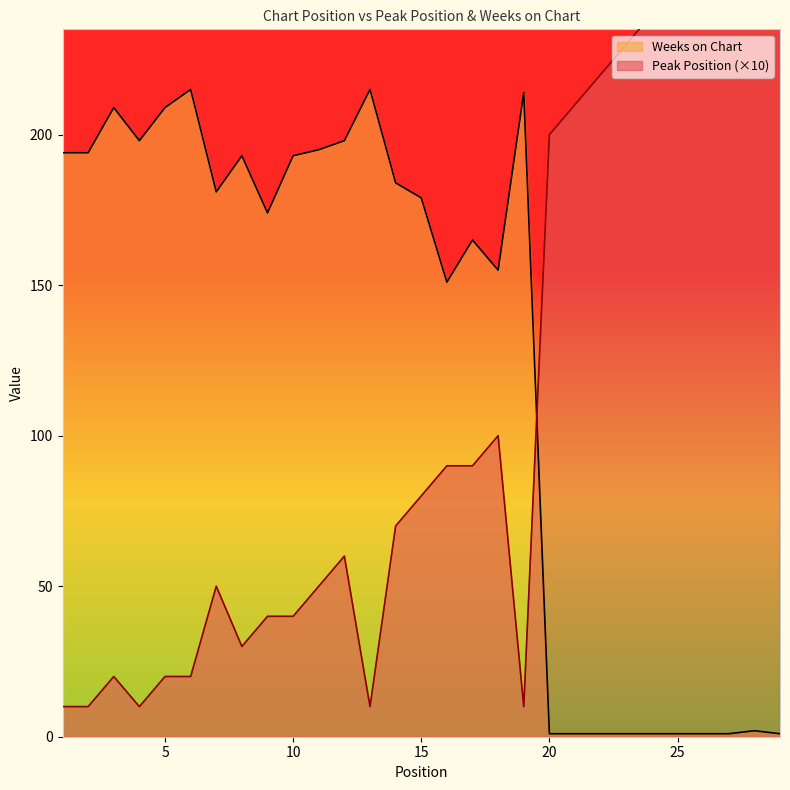

Where is the first local maximum for Peak Position?

3